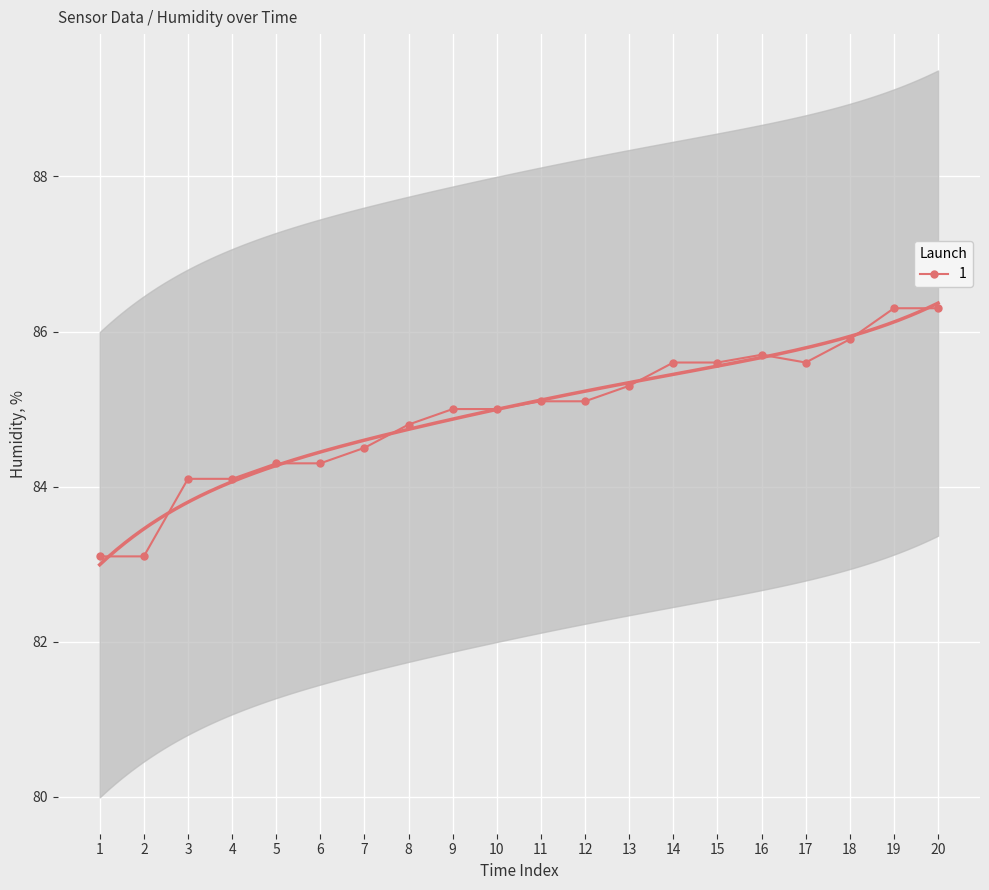

What is the maximum value for 1?

86.3